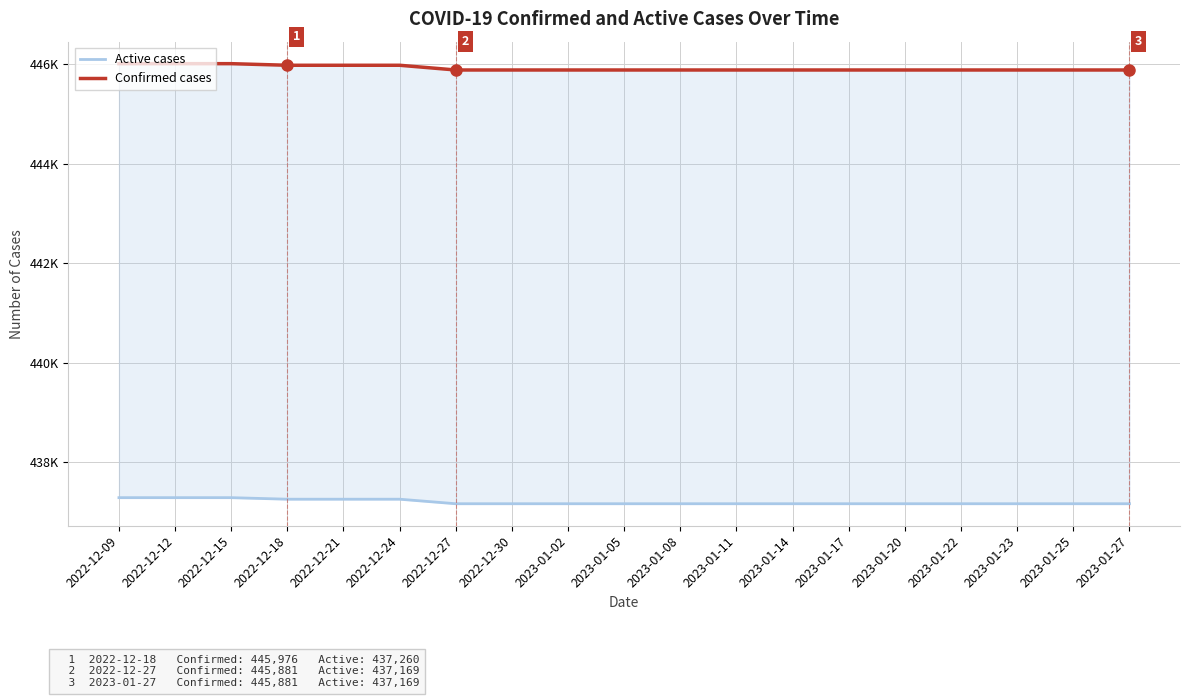

What are all the series names shown in the legend?

Active cases, Confirmed cases